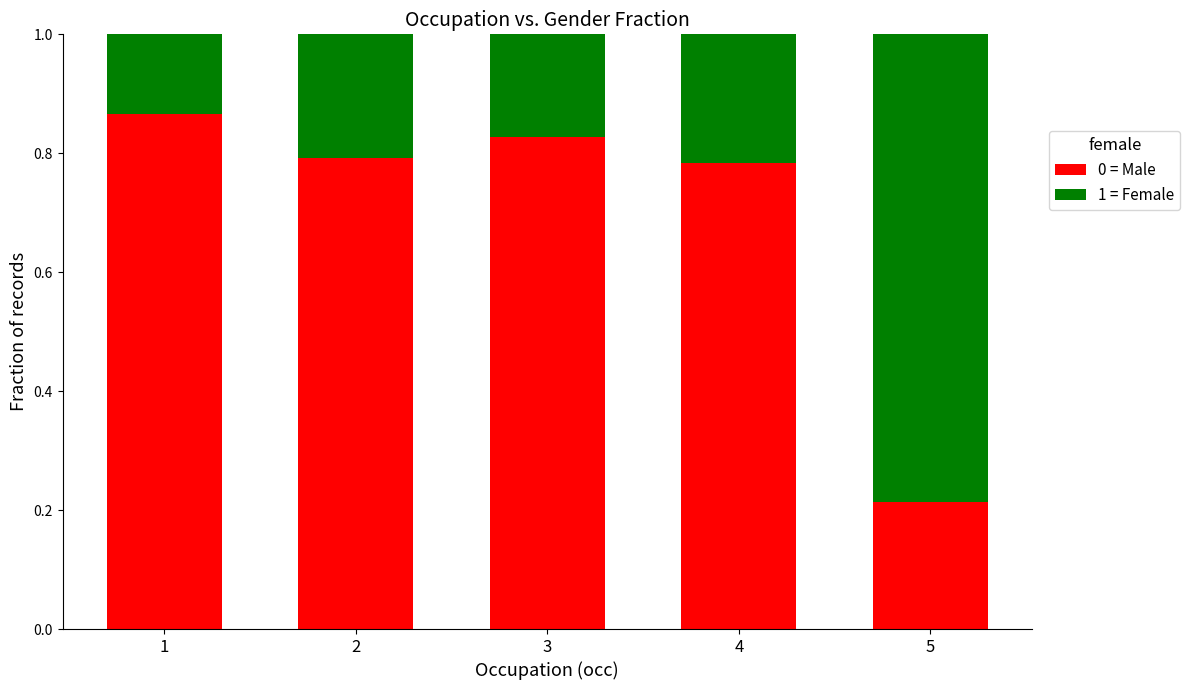

What is the average value of the 0 = Male series?

0.7